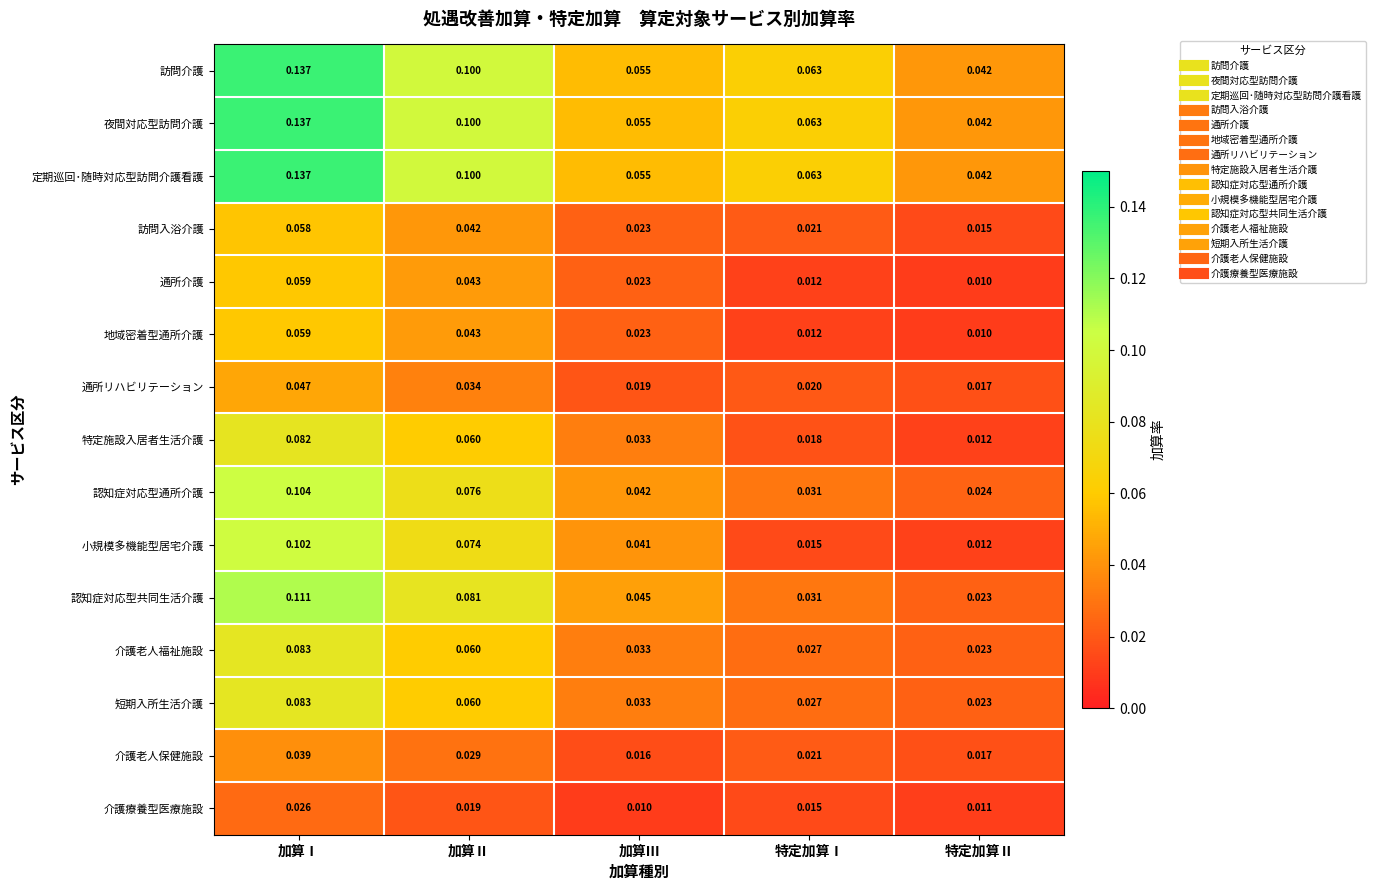

At how many categories does at least one series exceed 0?

5